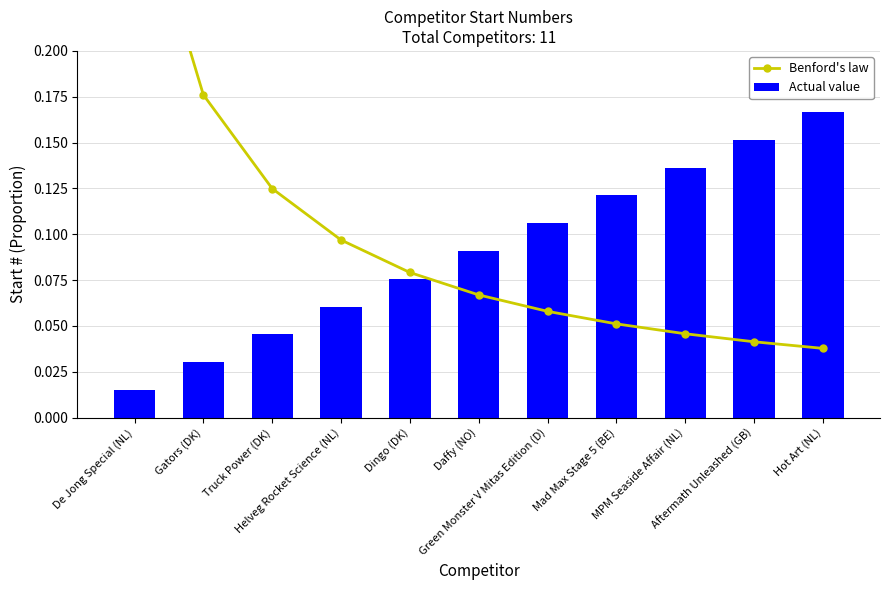

Reading left to right, what are all the values shown in this chart?

Benford's law: De Jong Special (NL)=0.3	Gators (DK)=0.2	Truck Power (DK)=0.1	Helveg Rocket Science (NL)=0.1	Dingo (DK)=0.1	Daffy (NO)=0.1	Green Monster V Mitas Edition (D)=0.1	Mad Max Stage 5 (BE)=0.1	MPM Seaside Affair (NL)=0.0	Aftermath Unleashed (GB)=0.0	Hot Art (NL)=0.0
Actual value: De Jong Special (NL)=0.0	Gators (DK)=0.0	Truck Power (DK)=0.0	Helveg Rocket Science (NL)=0.1	Dingo (DK)=0.1	Daffy (NO)=0.1	Green Monster V Mitas Edition (D)=0.1	Mad Max Stage 5 (BE)=0.1	MPM Seaside Affair (NL)=0.1	Aftermath Unleashed (GB)=0.2	Hot Art (NL)=0.2